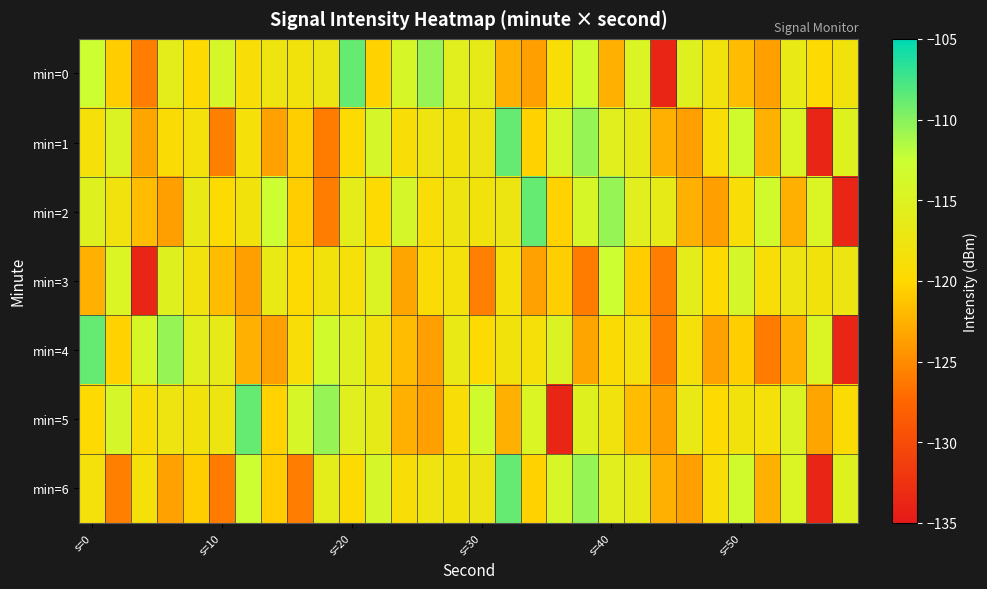

What is the minimum value shown in the chart?

-133.7